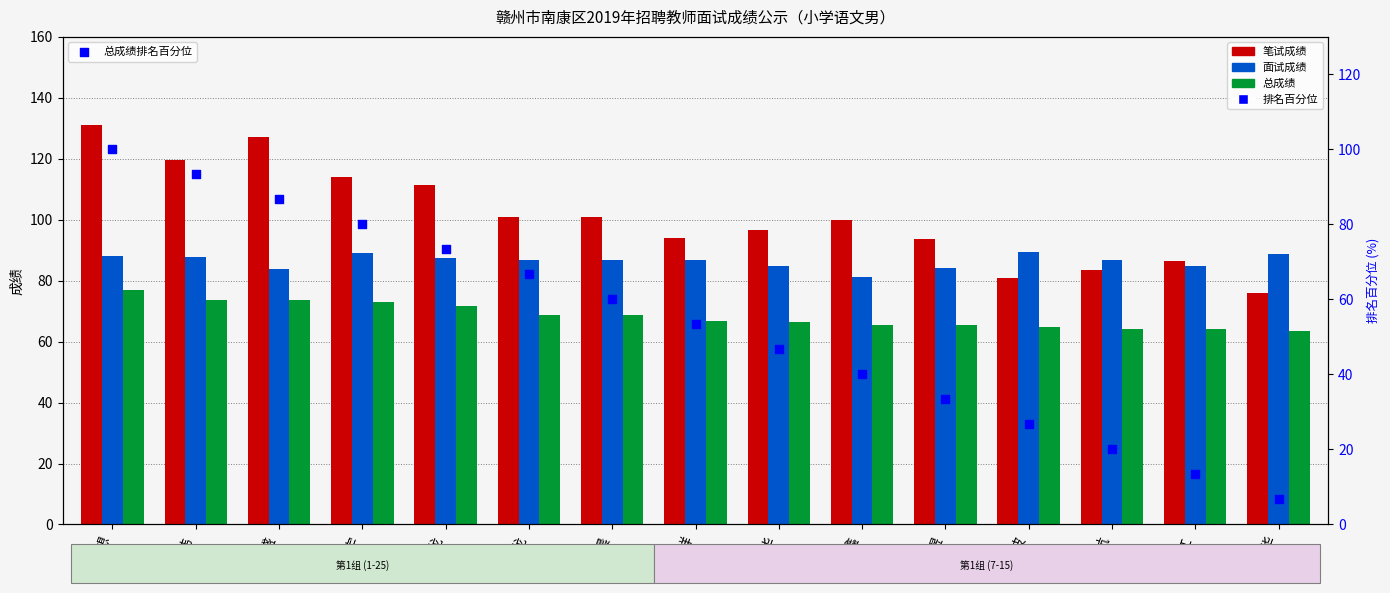

At how many categories does at least one series exceed 13?

15